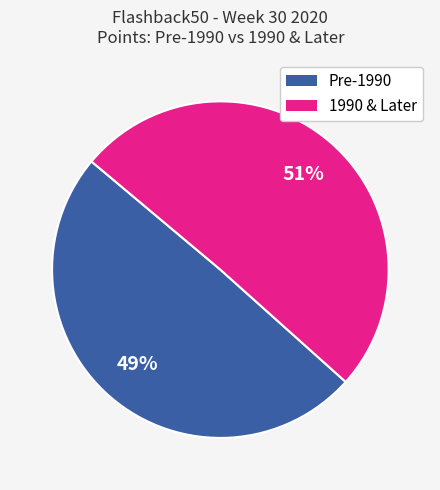

Is there any slice that represents more than half of the pie?

Yes